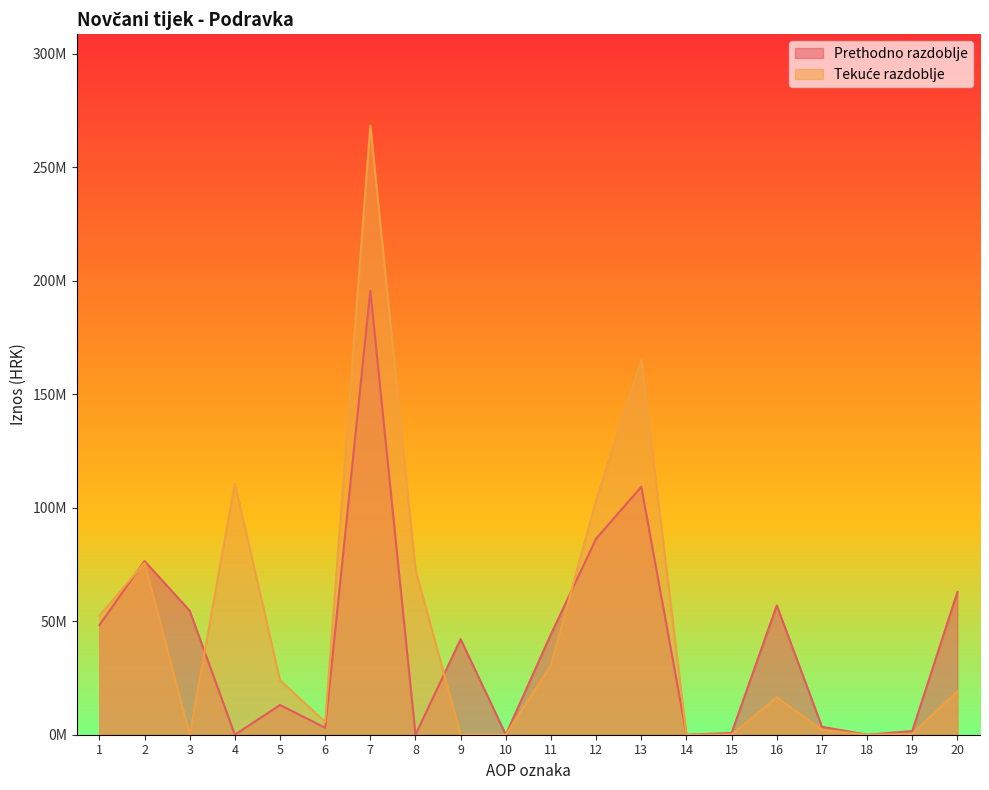

Which series has the widest spread of values?

Tekuće razdoblje